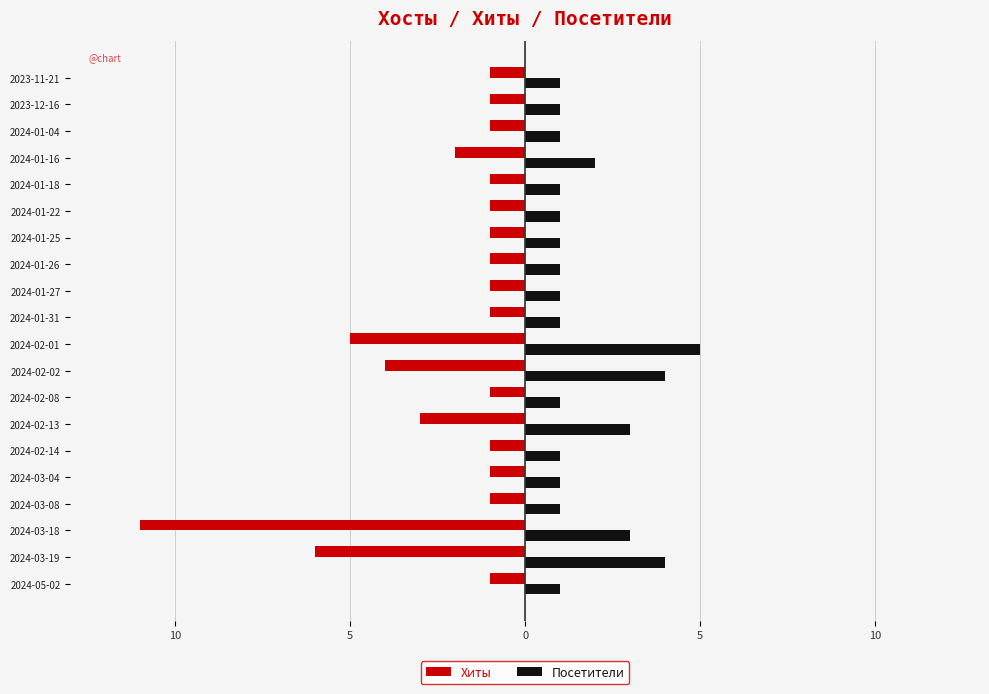

What are all the series names shown in the legend?

Хиты, Посетители